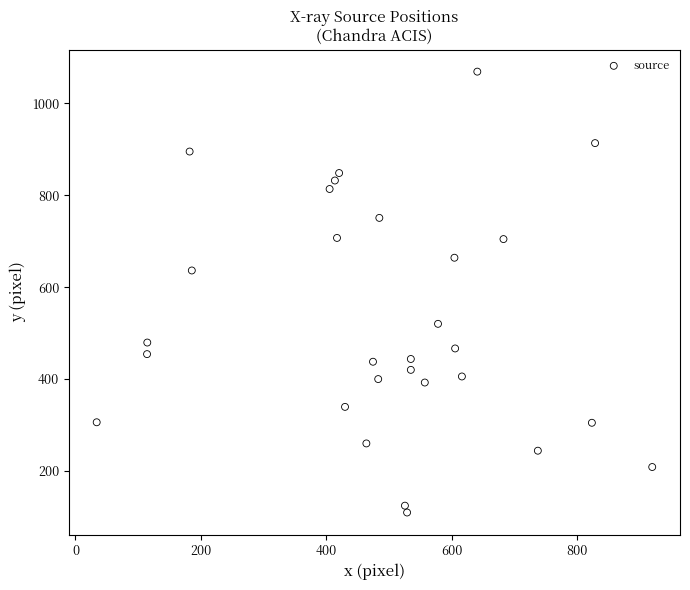

What Y value in the scatter plot is closest to 589?

636.3